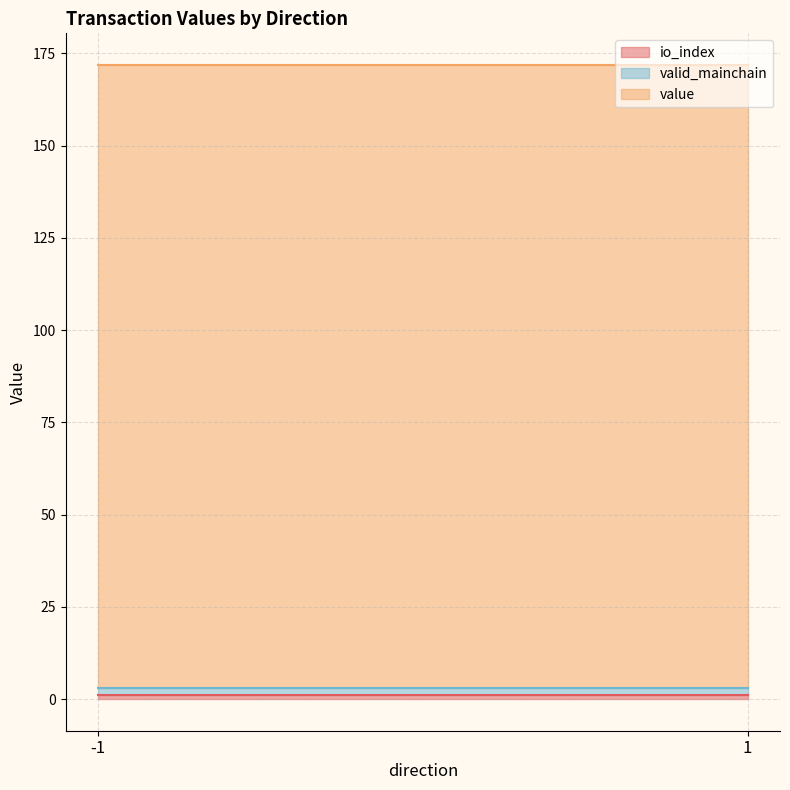

The value series shows 0.2 at -1. True or false?

False